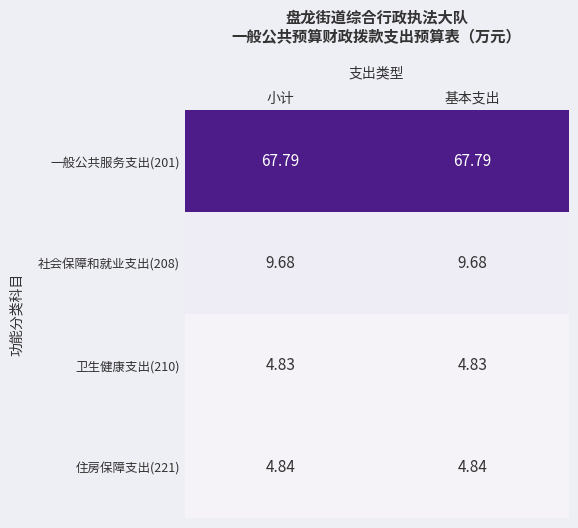

Is the value of 社会保障和就业支出(208) at 小计 greater than the value of 住房保障支出(221) at 小计?

Yes